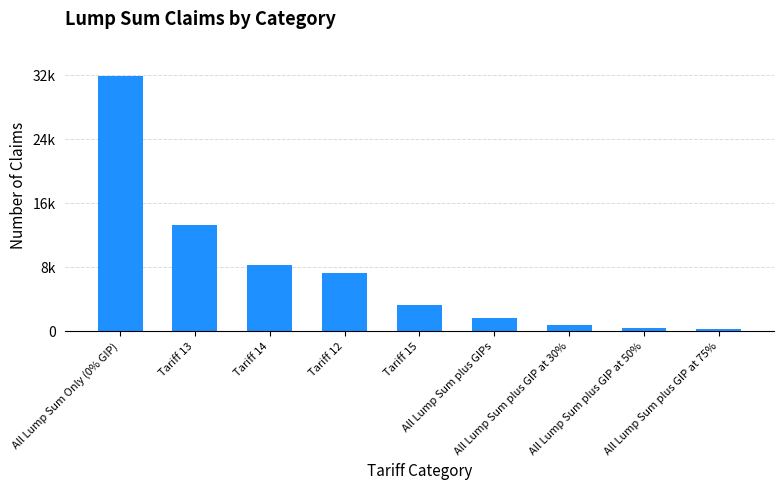

Reading left to right, transcribe all the data shown in this chart.

31830	13220	8185	7190	3235	1575	780	320	235